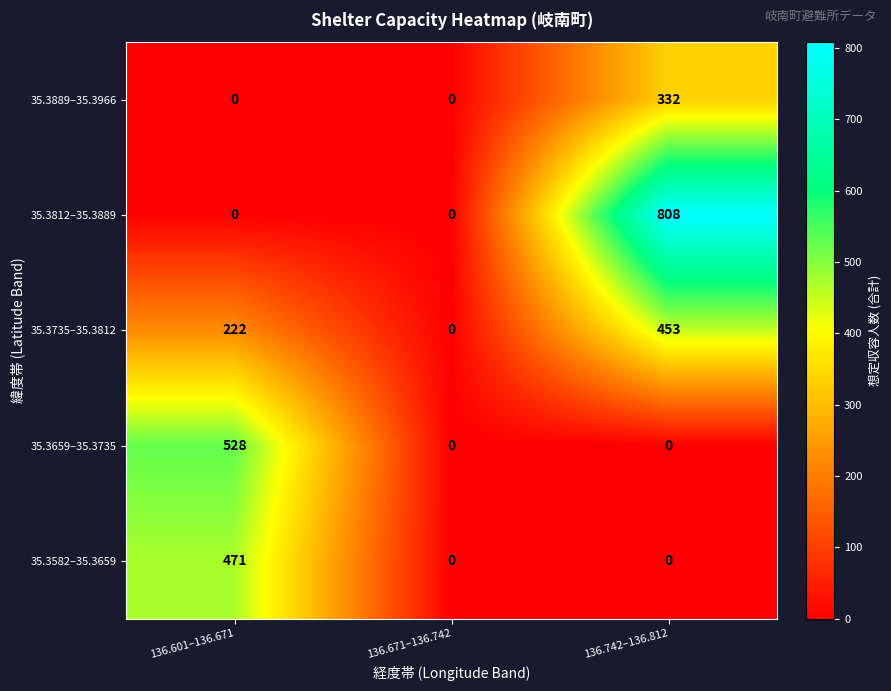

Reading left to right, list all the values displayed in this chart.

35.3889–35.3966: 136.601–136.671=0	136.671–136.742=0	136.742–136.812=332
35.3812–35.3889: 136.601–136.671=0	136.671–136.742=0	136.742–136.812=808
35.3735–35.3812: 136.601–136.671=222	136.671–136.742=0	136.742–136.812=453
35.3659–35.3735: 136.601–136.671=528	136.671–136.742=0	136.742–136.812=0
35.3582–35.3659: 136.601–136.671=471	136.671–136.742=0	136.742–136.812=0